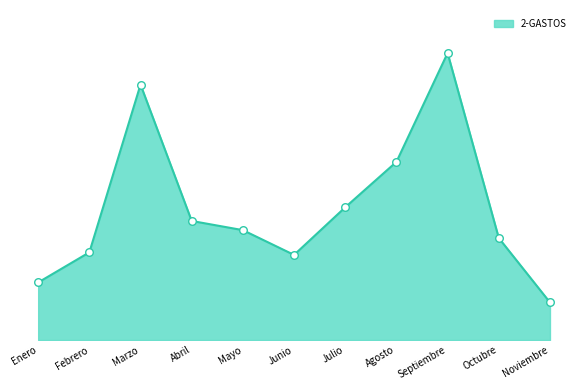

Is this an area chart (filled region under the line)?

Yes